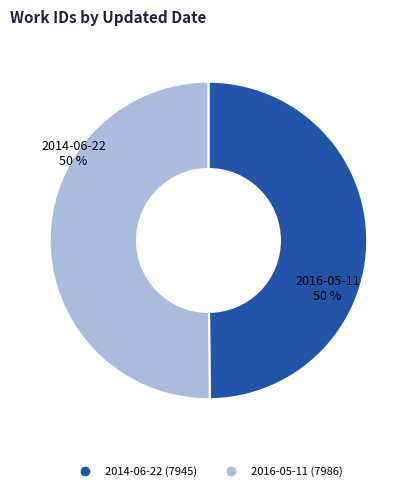

Is it true that 2014-06-22 is 63% of the pie?

False